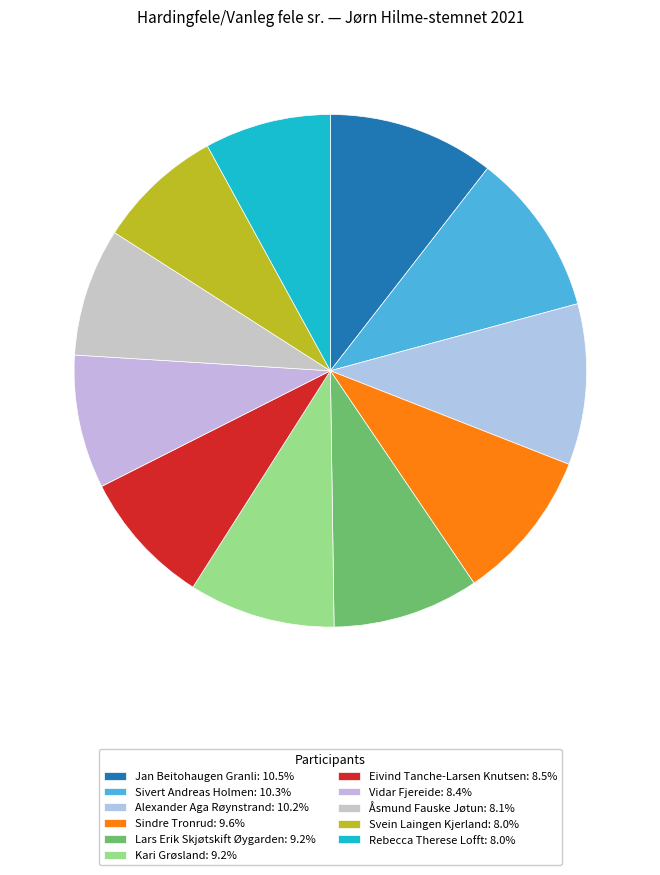

Is there any slice that represents more than half of the pie?

No